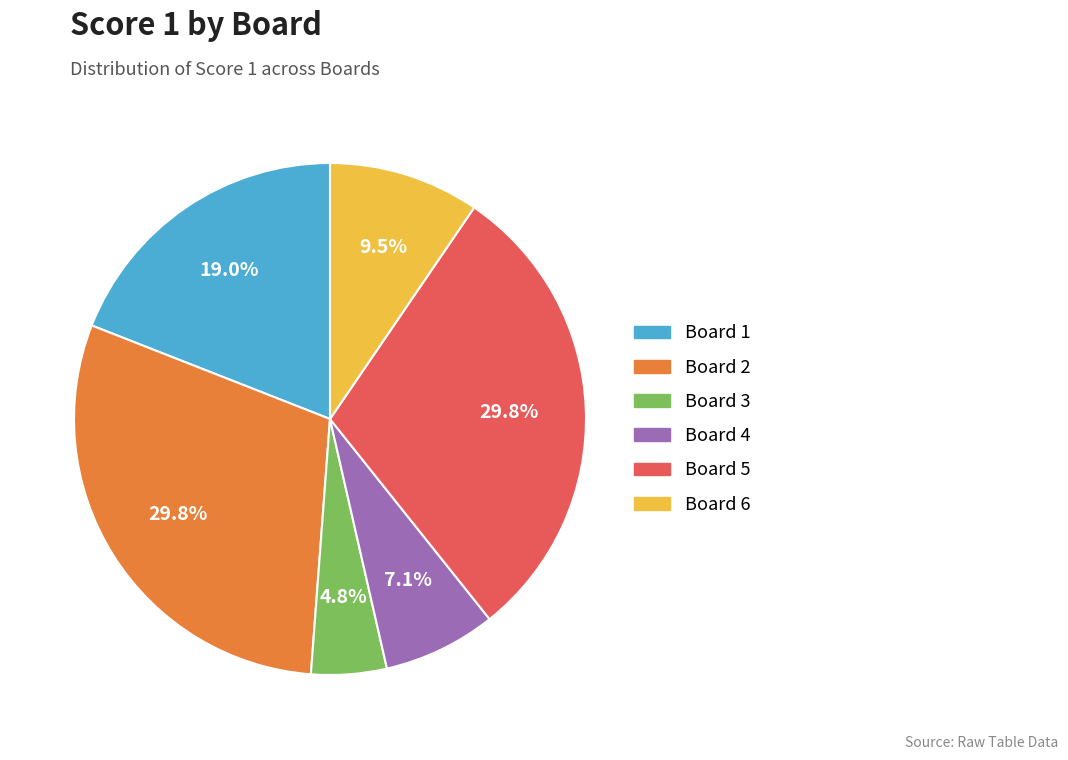

What is the ratio of the value at Board 3 to the value at Board 2?

0.2